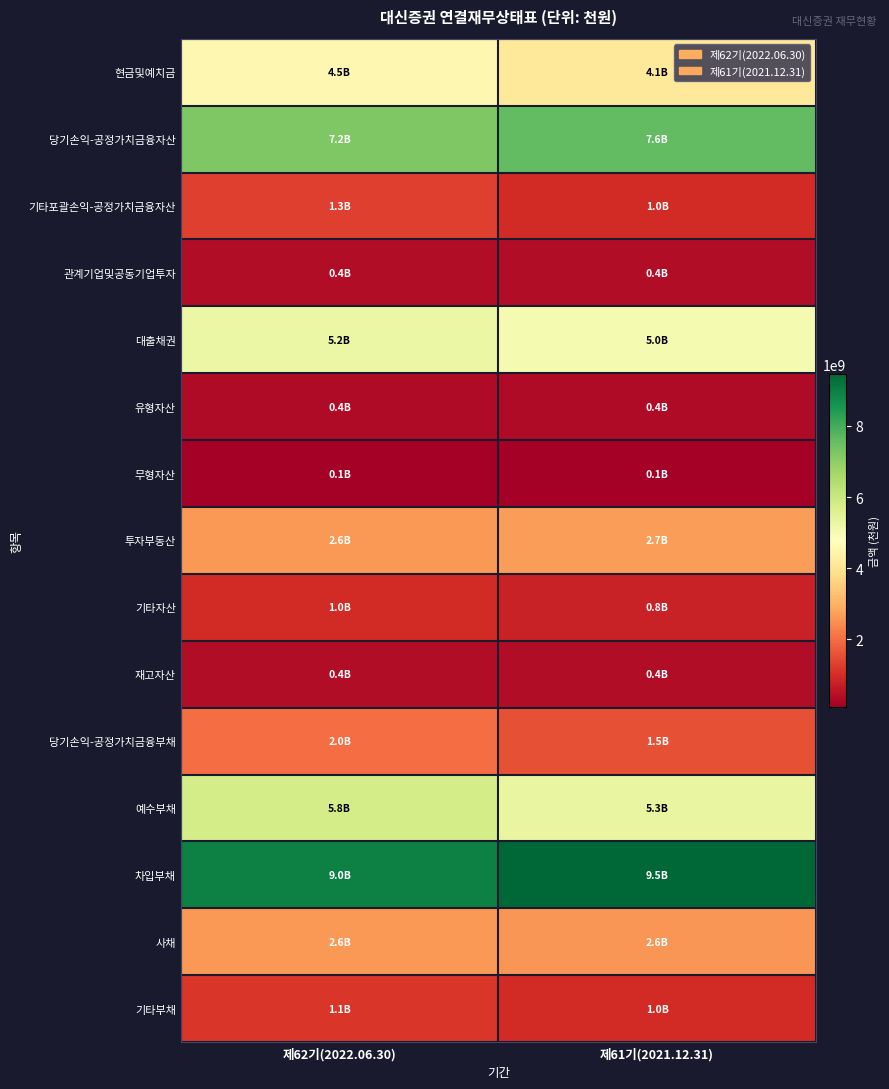

At how many categories does at least one series exceed 5982469348?

2